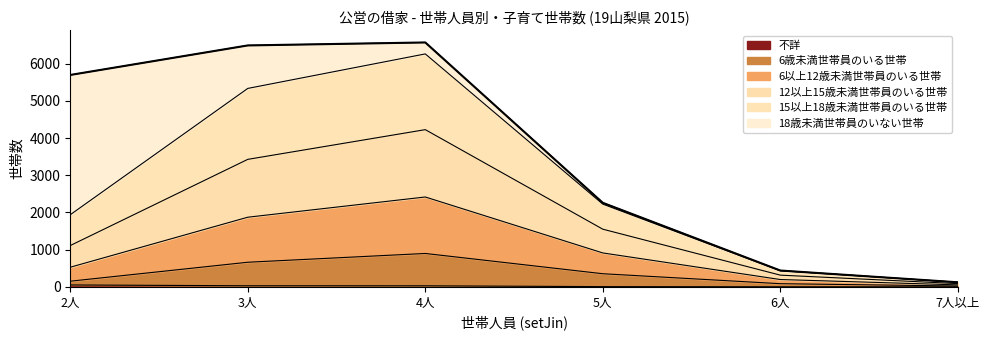

List the labels in order of 12以上15歳未満世帯員のいる世帯 value, largest first.

4人, 3人, 5人, 2人, 6人, 7人以上